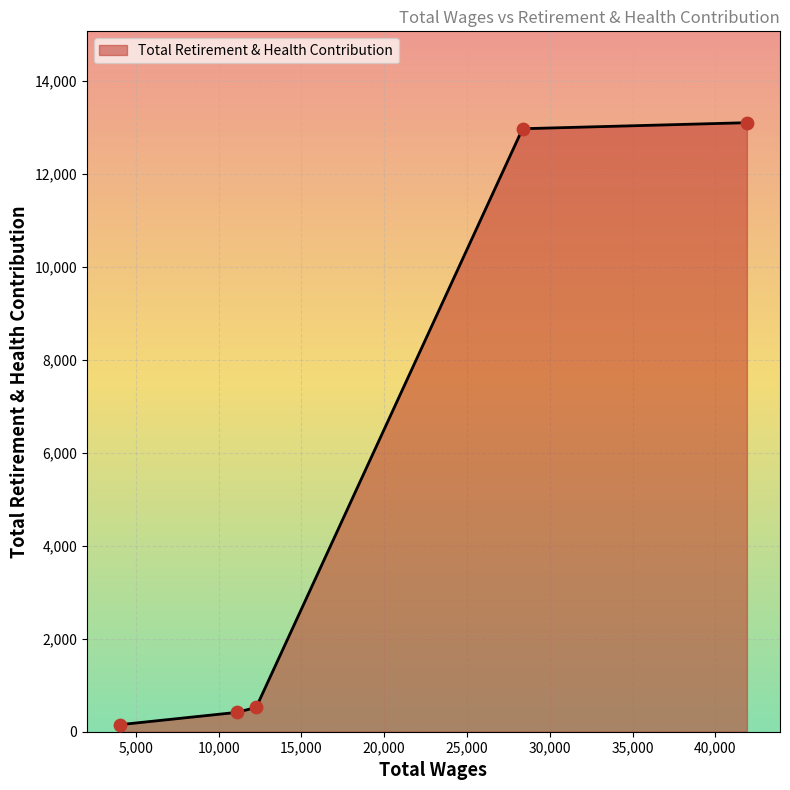

What is the sum of all values?

27182